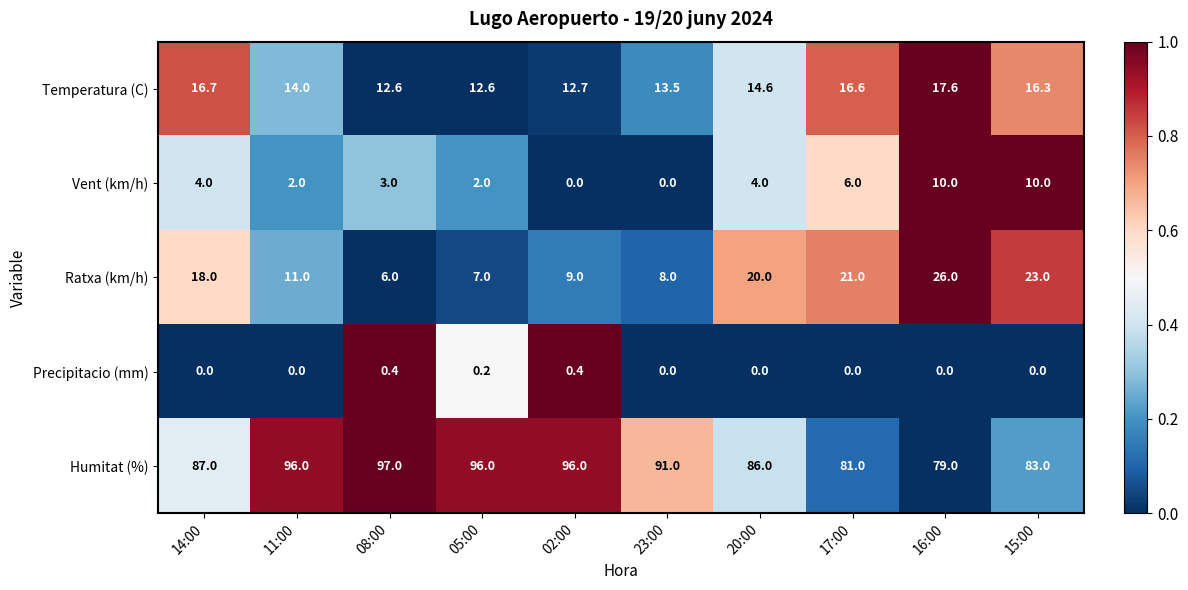

What is the approximate value of Ratxa (km/h) at 08:00?

6.0